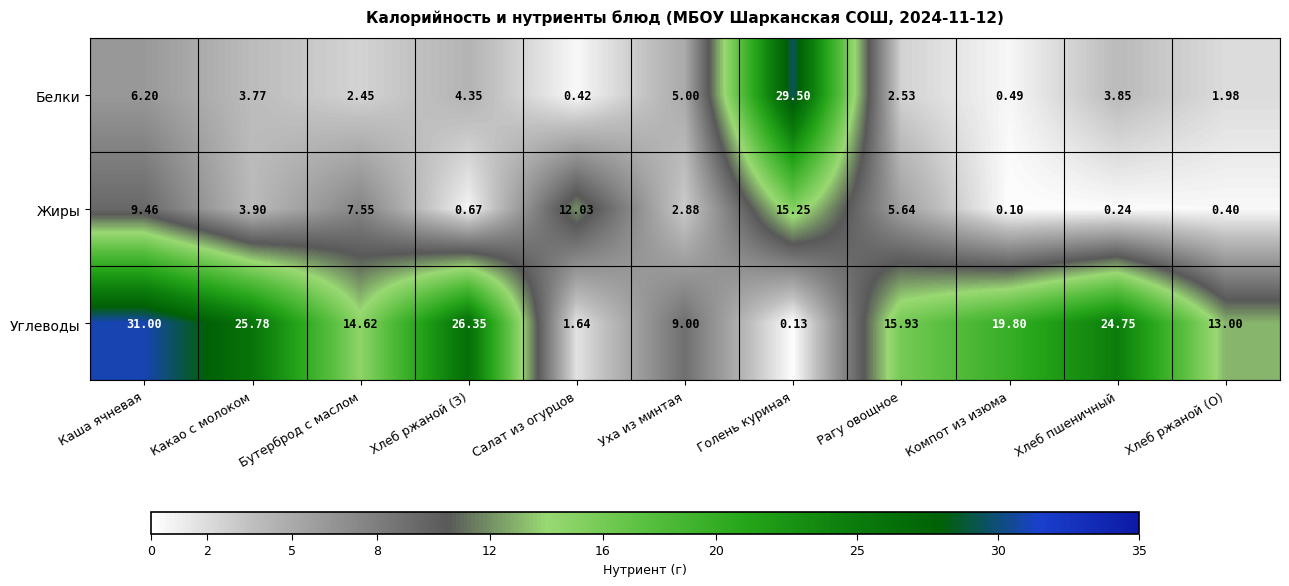

Which series has the largest total across all categories?

Углеводы